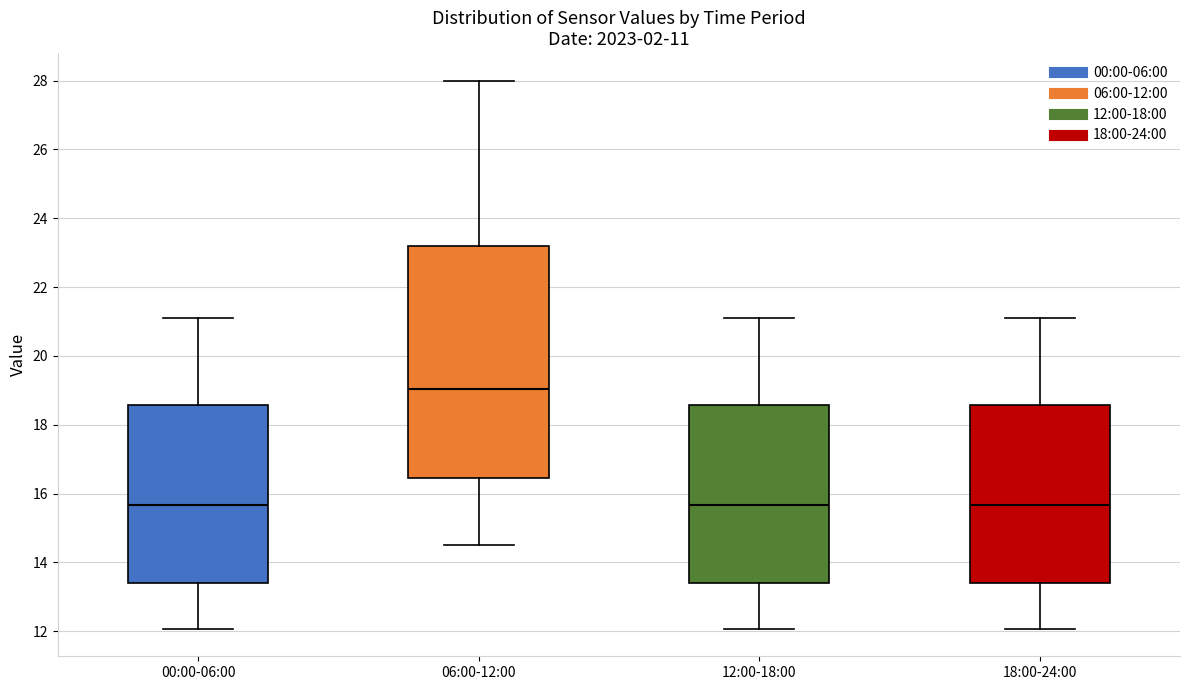

Where does the median line of the box for 00:00-06:00 sit on the y-axis? The values are not printed on the chart, so give them approximately, as read against the axis.

15.6